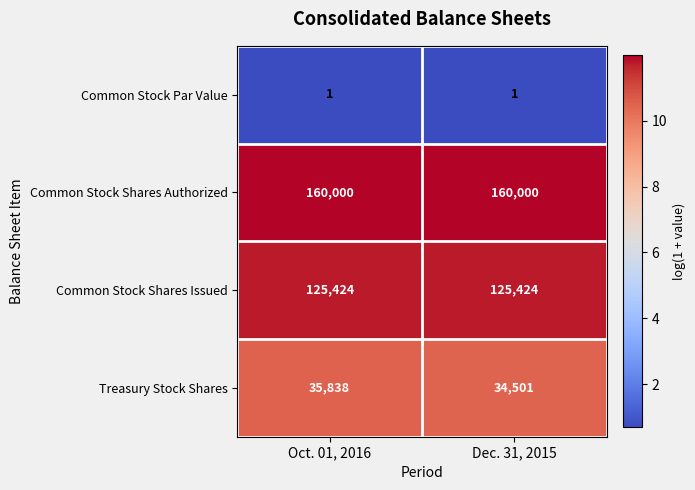

At how many categories does at least one series exceed 5?

2